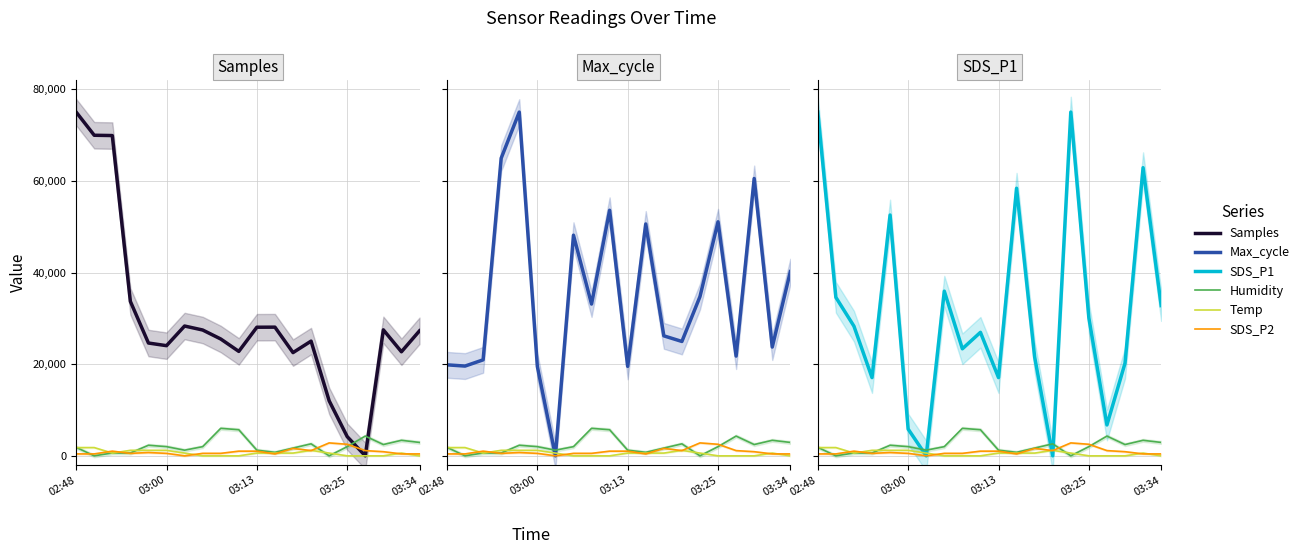

Which series has the largest range (max minus min)?

Samples